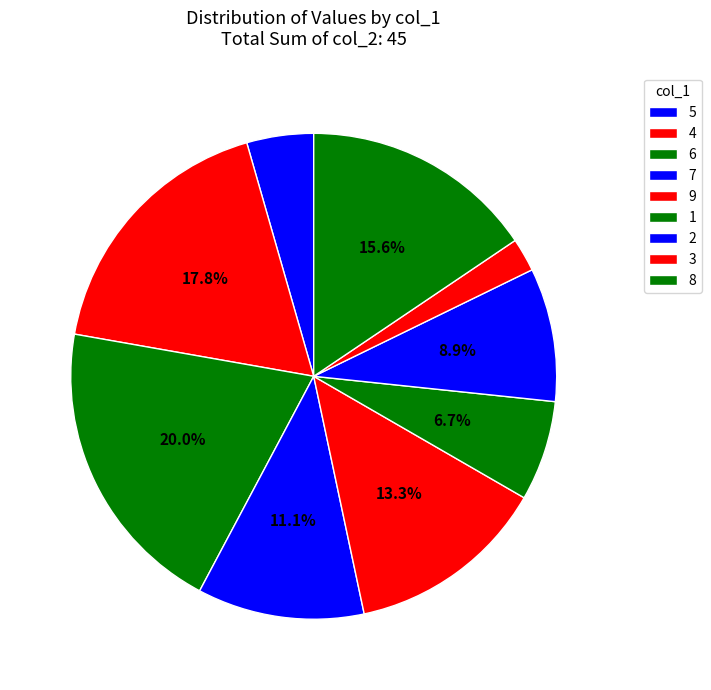

The 2 slice represents 13% of the pie. True or false?

False